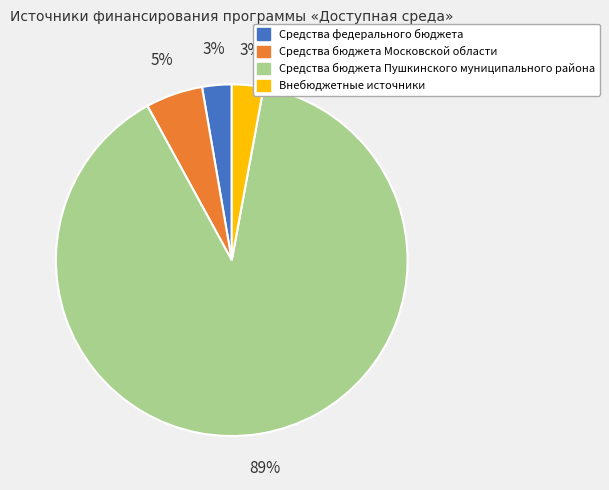

Which category has the biggest portion of the pie?

Средства бюджета Пушкинского муниципального района